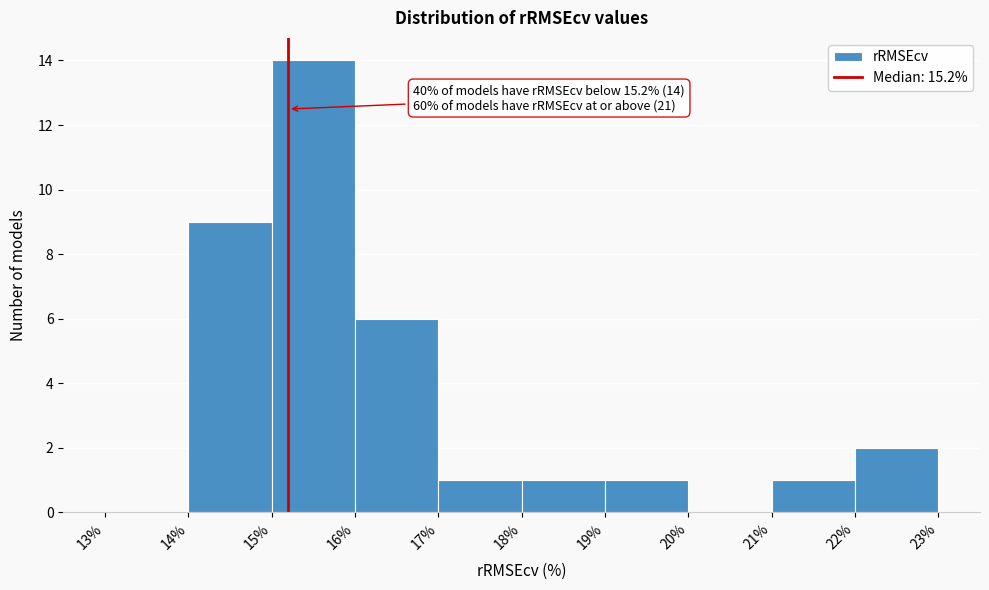

Which range on the x-axis has the tallest bar?

15% to 16%